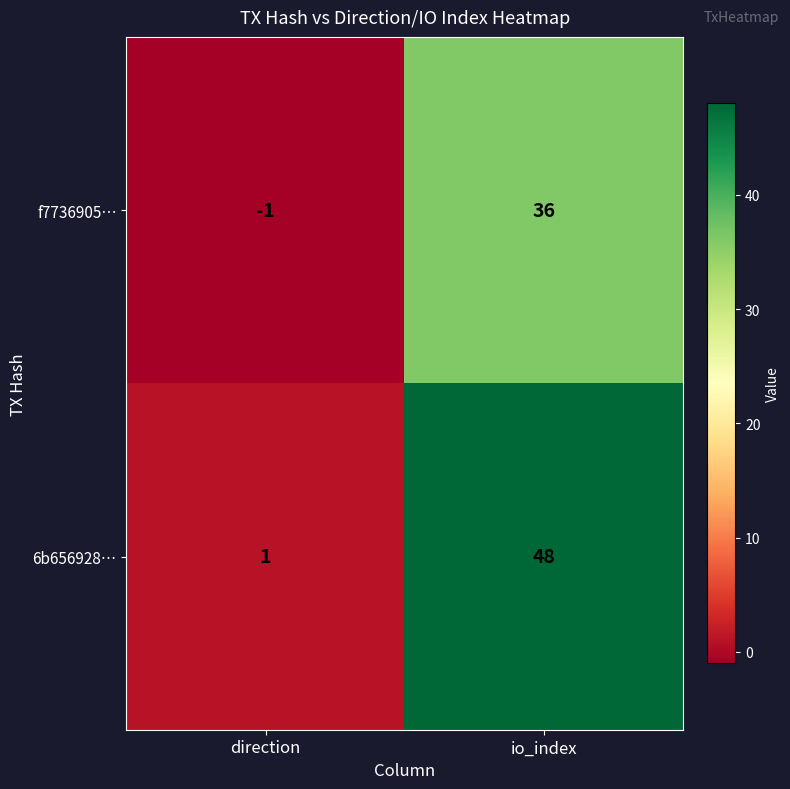

What is the difference between the maximum and minimum values in the f7736905… series?

37